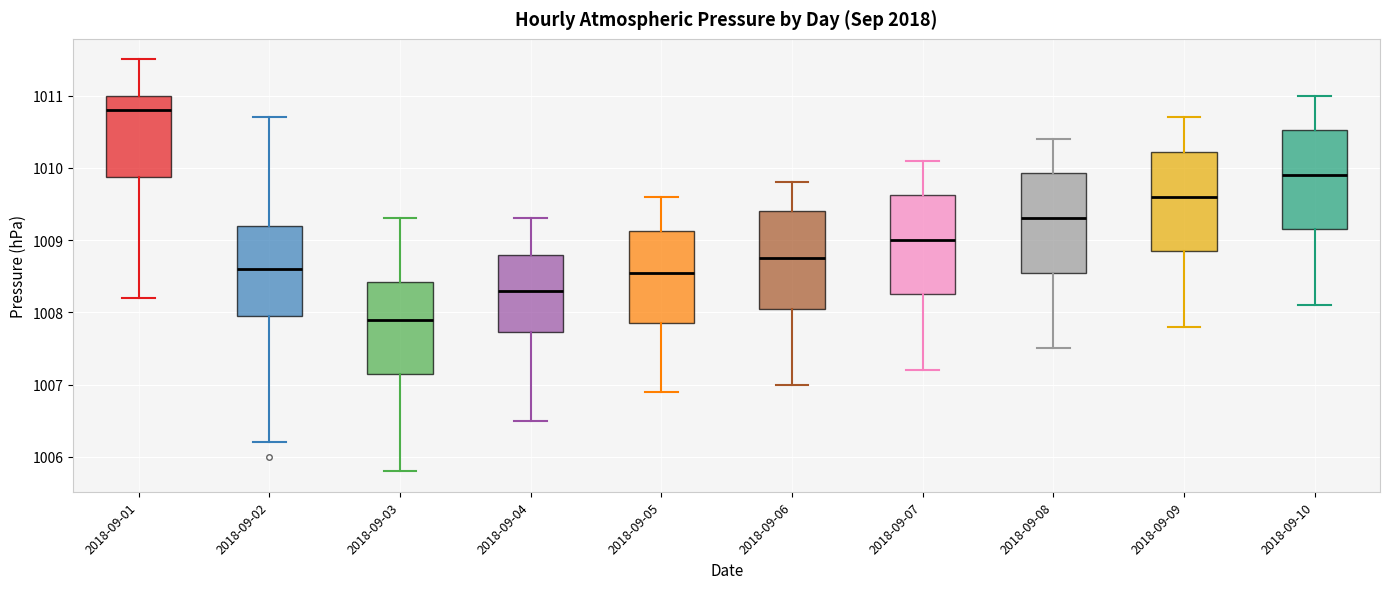

Reading left to right, read every box against the y-axis: the position of its median line, the range the box covers, and the ends of its whiskers. The values are not printed on the chart, so give them approximately, as read against the axis.

2018-09-01: median 1010.8, box 1009.9 to 1011.0, whiskers 1008.2 to 1011.5
2018-09-02: median 1008.6, box 1008.0 to 1009.2, whiskers 1006.2 to 1010.7
2018-09-03: median 1007.9, box 1007.2 to 1008.4, whiskers 1005.8 to 1009.3
2018-09-04: median 1008.3, box 1007.7 to 1008.8, whiskers 1006.5 to 1009.3
2018-09-05: median 1008.6, box 1007.9 to 1009.1, whiskers 1006.9 to 1009.6
2018-09-06: median 1008.8, box 1008.1 to 1009.4, whiskers 1007.0 to 1009.8
2018-09-07: median 1009.0, box 1008.3 to 1009.6, whiskers 1007.2 to 1010.1
2018-09-08: median 1009.3, box 1008.6 to 1009.9, whiskers 1007.5 to 1010.4
2018-09-09: median 1009.6, box 1008.9 to 1010.2, whiskers 1007.8 to 1010.7
2018-09-10: median 1009.9, box 1009.2 to 1010.5, whiskers 1008.1 to 1011.0